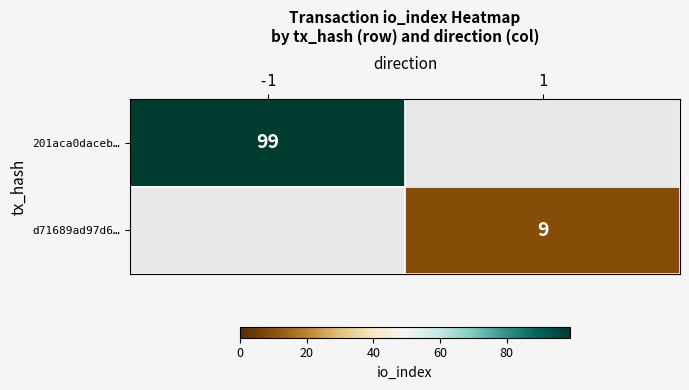

Is it true that 201aca0daceb… equals 44 at -1?

False